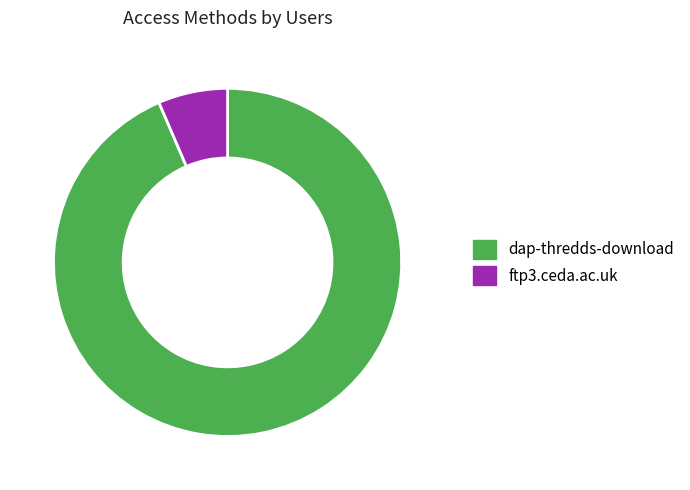

Which category has the smallest portion of the pie?

ftp3.ceda.ac.uk